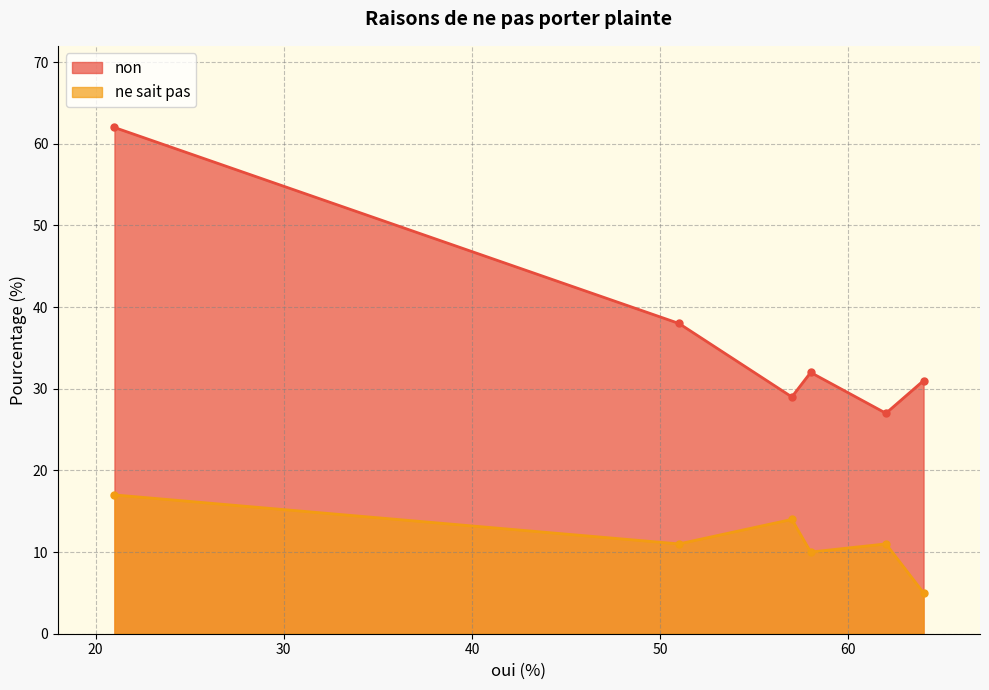

True or false: ne sait pas and non intersect in this chart.

False